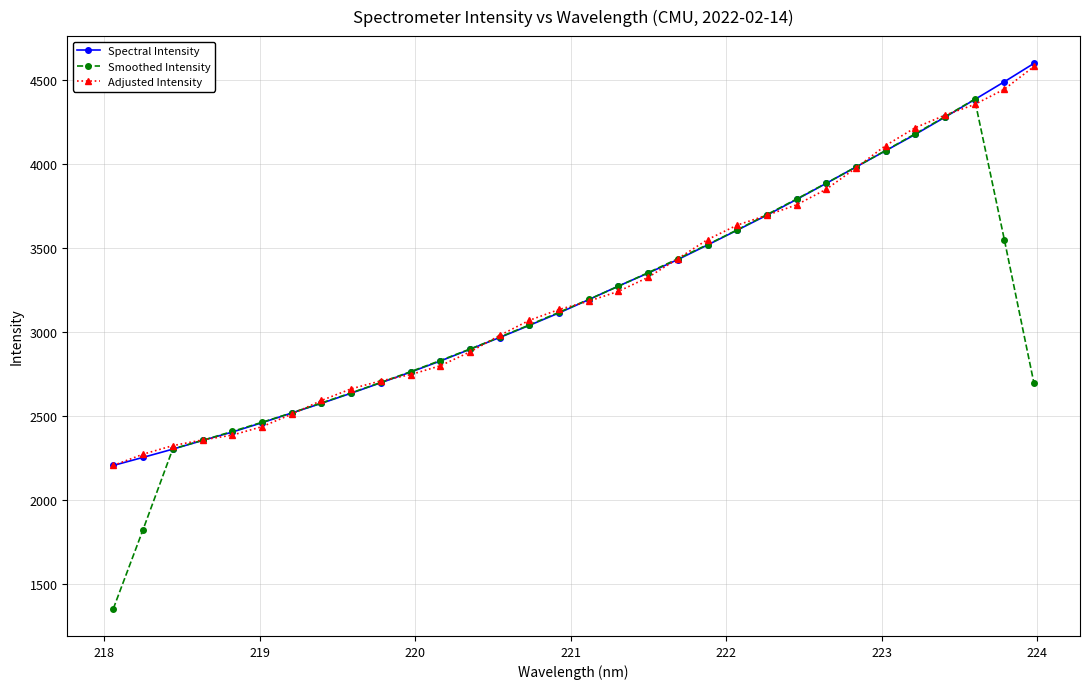

What is the highest value of the Adjusted Intensity series?

4582.4